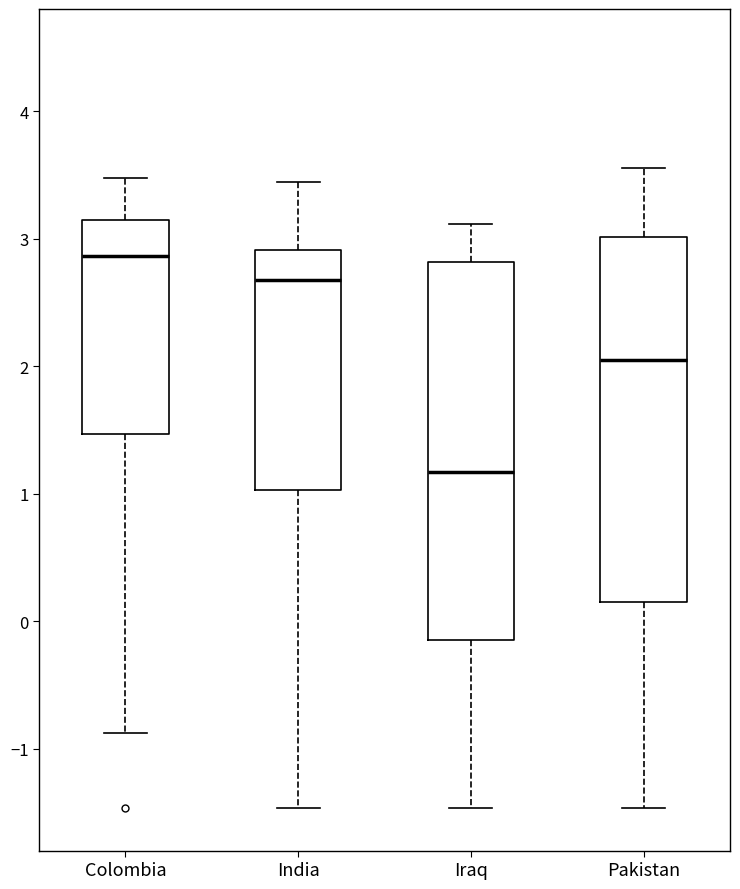

Reading left to right, read every box against the y-axis: the position of its median line, the range the box covers, and the ends of its whiskers. The values are not printed on the chart, so give them approximately, as read against the axis.

Colombia: median 2.9, box 1.5 to 3.1, whiskers -0.9 to 3.5
India: median 2.7, box 1.0 to 2.9, whiskers -1.5 to 3.4
Iraq: median 1.2, box -0.1 to 2.8, whiskers -1.5 to 3.1
Pakistan: median 2.0, box 0.1 to 3.0, whiskers -1.5 to 3.6